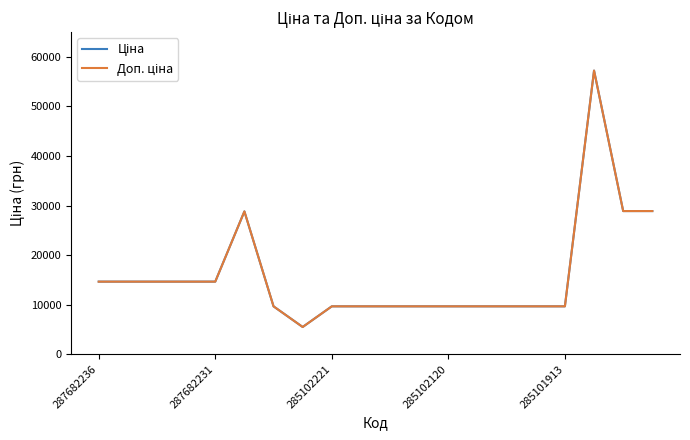

How many lines are shown in the chart?

2